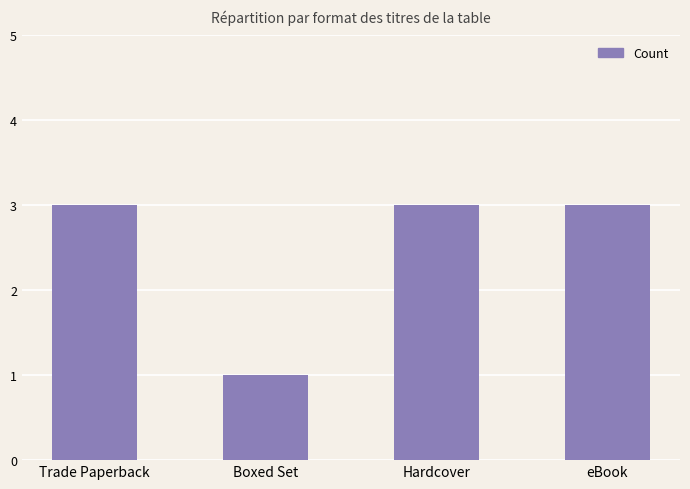

What is the label of the 1st bar from the right?

eBook